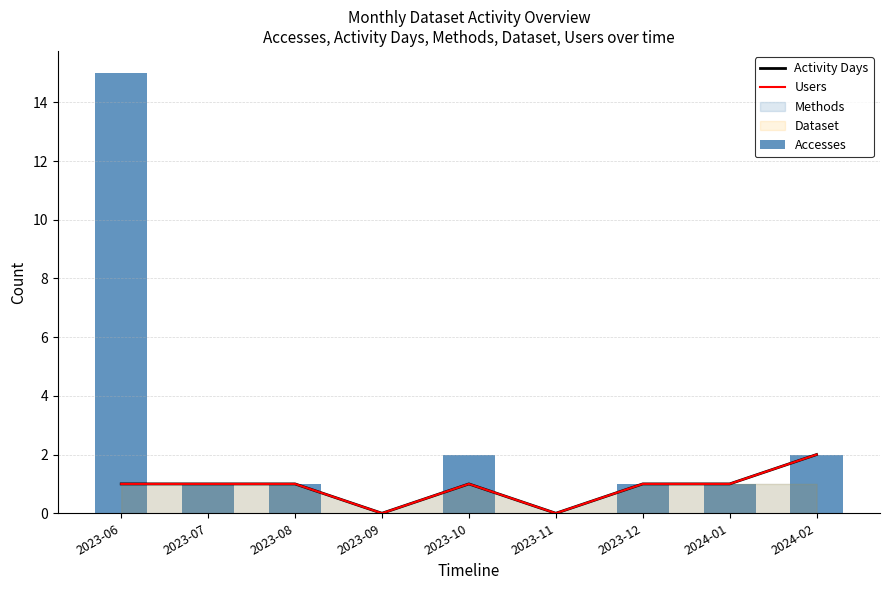

List the labels in order of Users value, largest first.

2024-02, 2023-06, 2023-07, 2023-08, 2023-10, 2023-12, 2024-01, 2023-09, 2023-11